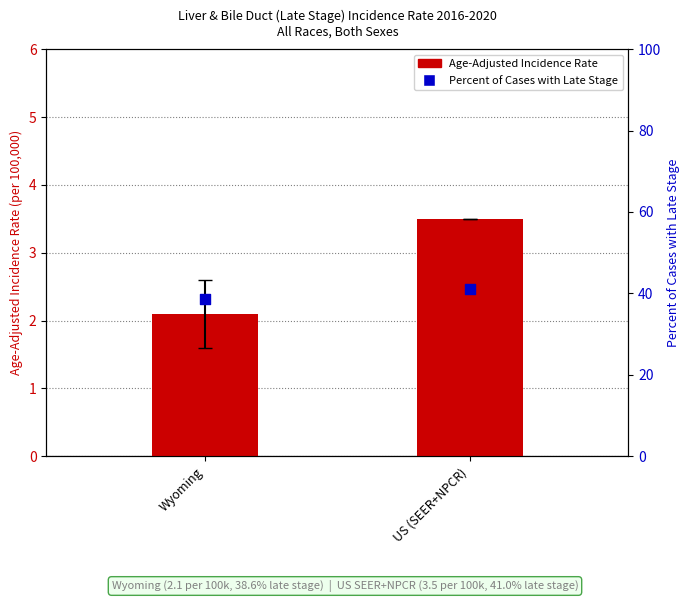

Which series has the largest total across all categories?

Percent of Cases with Late Stage